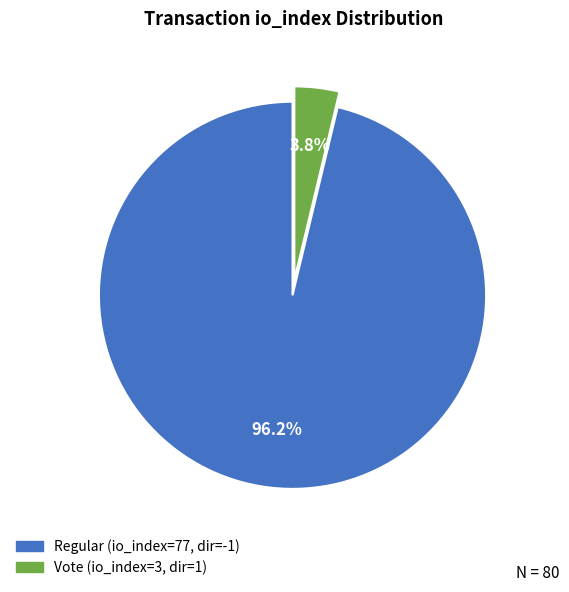

How many segments does this pie chart have?

2